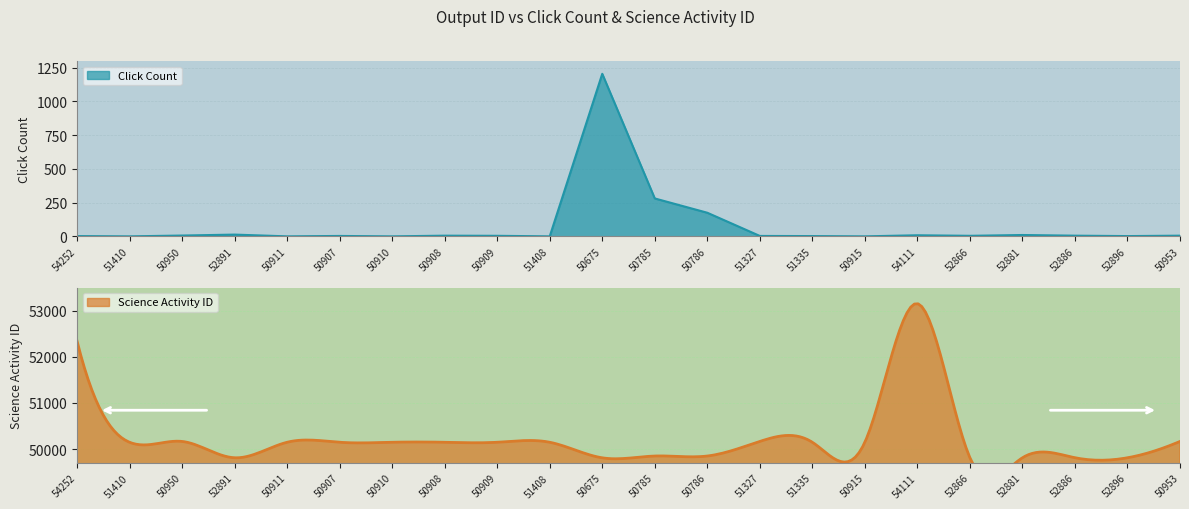

How many interior local valleys (lower than both neighbors) does the data have?

7